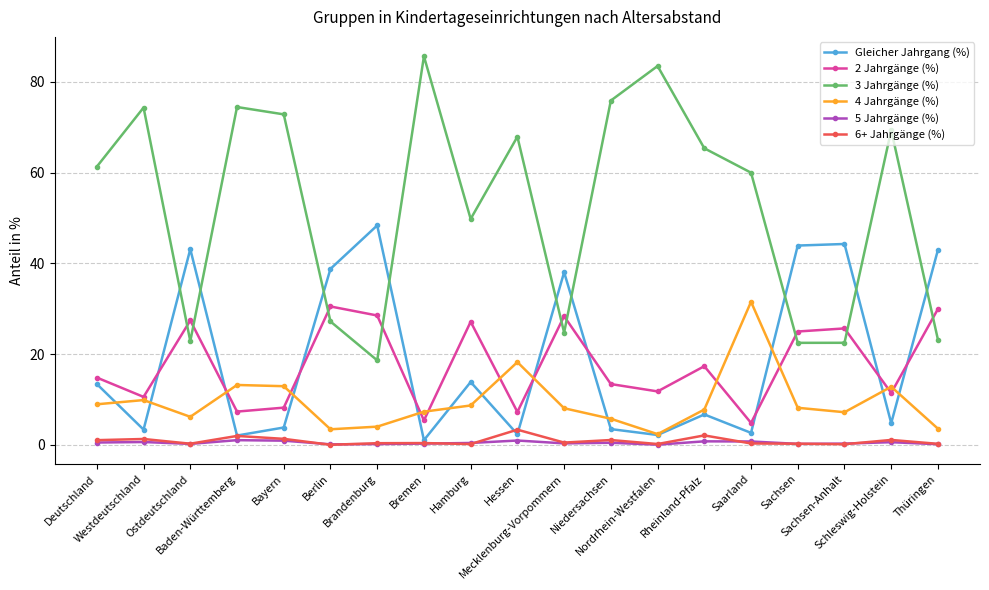

What is the maximum value shown in the chart?

85.7